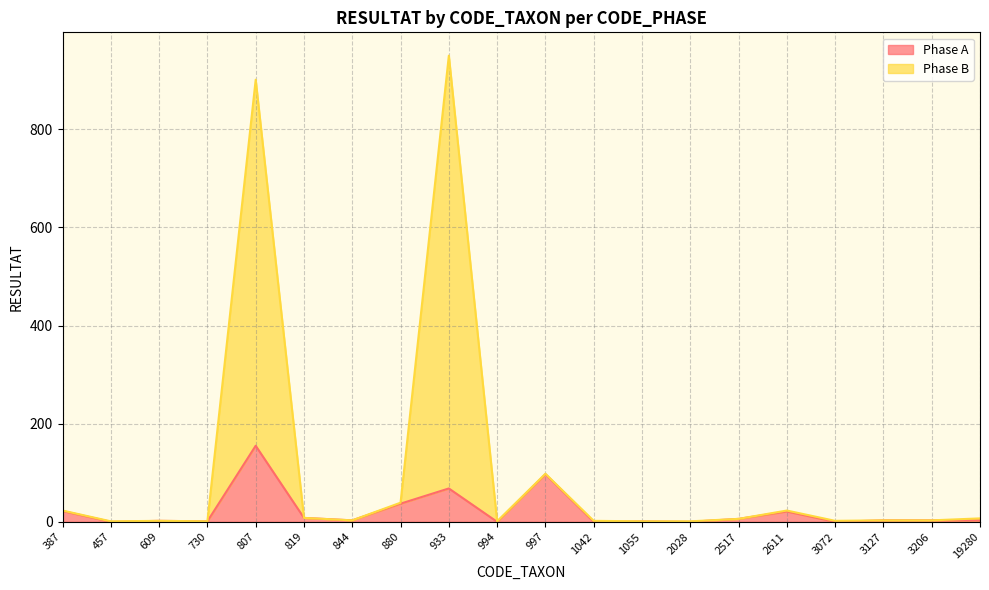

How many interior local valleys does the Phase A series have?

7